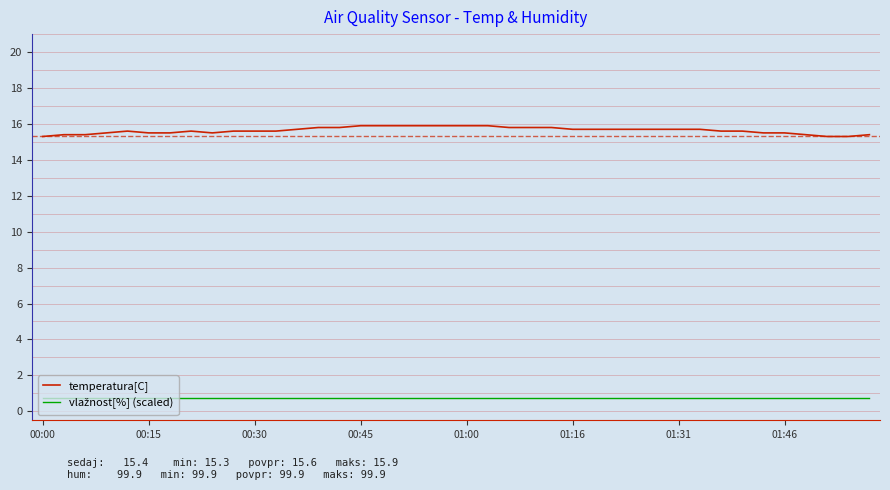

Which series has the largest total across all categories?

temperatura[C]